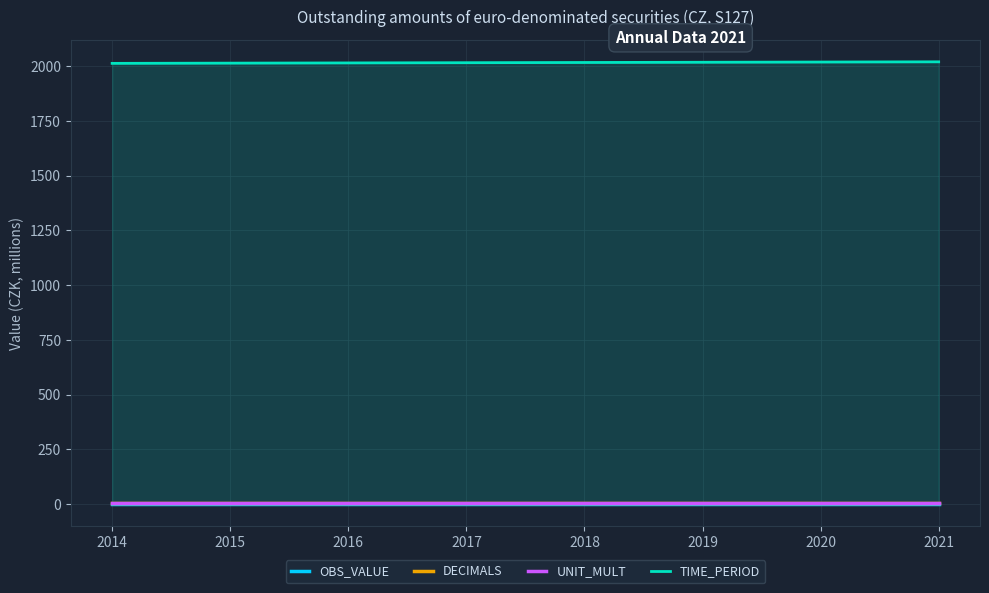

List the series in order of their peak value, highest first.

TIME_PERIOD, UNIT_MULT, DECIMALS, OBS_VALUE